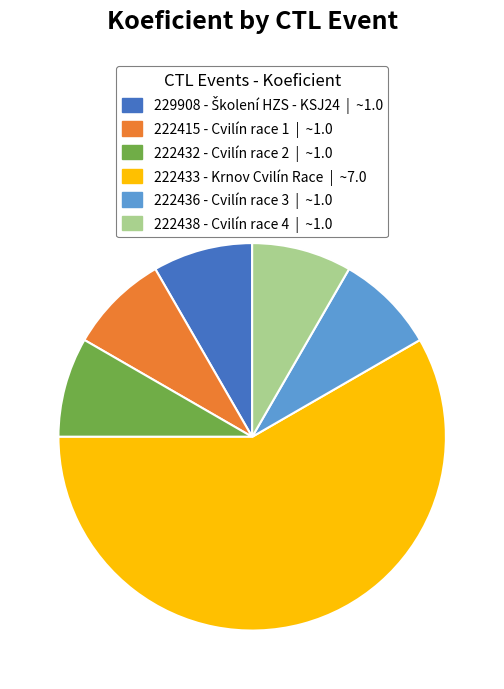

Is the sum of 222415 - Cvilín race 1 | ~1.0 and 222432 - Cvilín race 2 | ~1.0 greater than half?

No